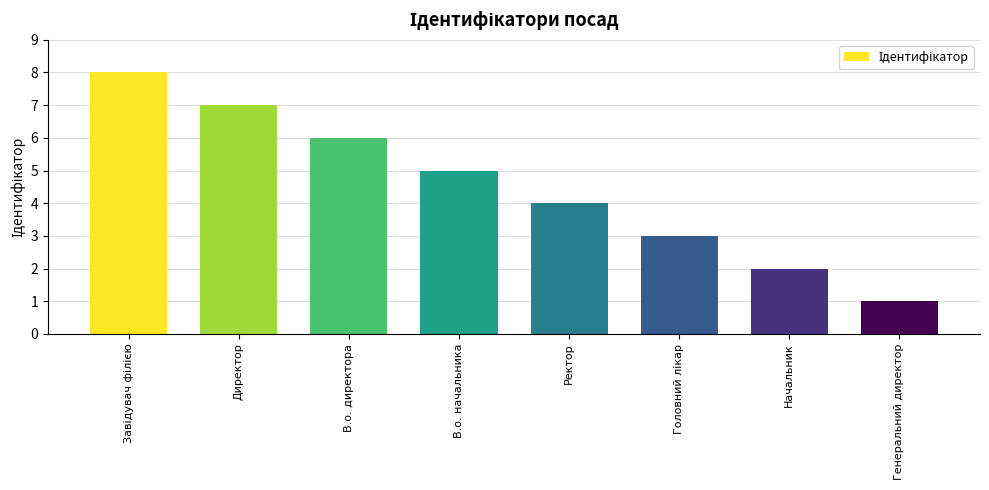

What is the label of the 7th bar from the left?

Начальник